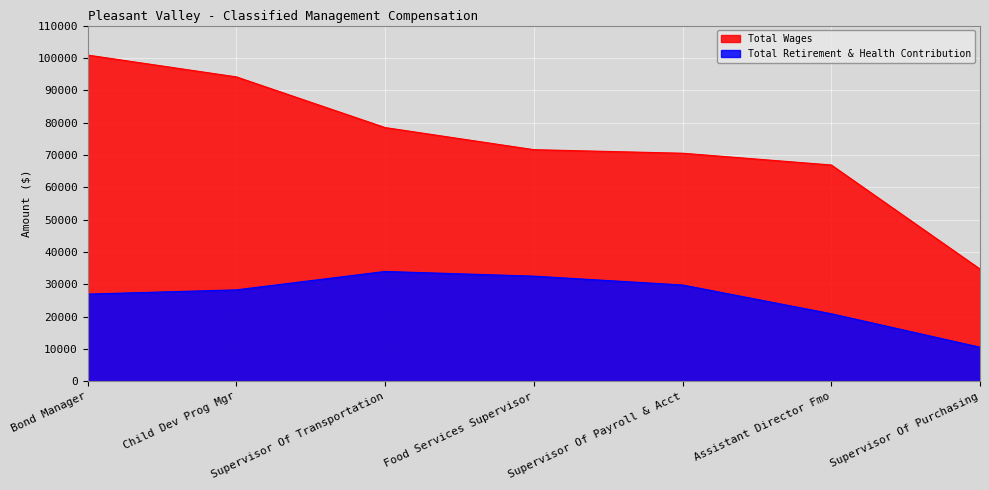

At Food Services Supervisor, list the series in order from largest to smallest.

Total Wages, Total Retirement & Health Contribution